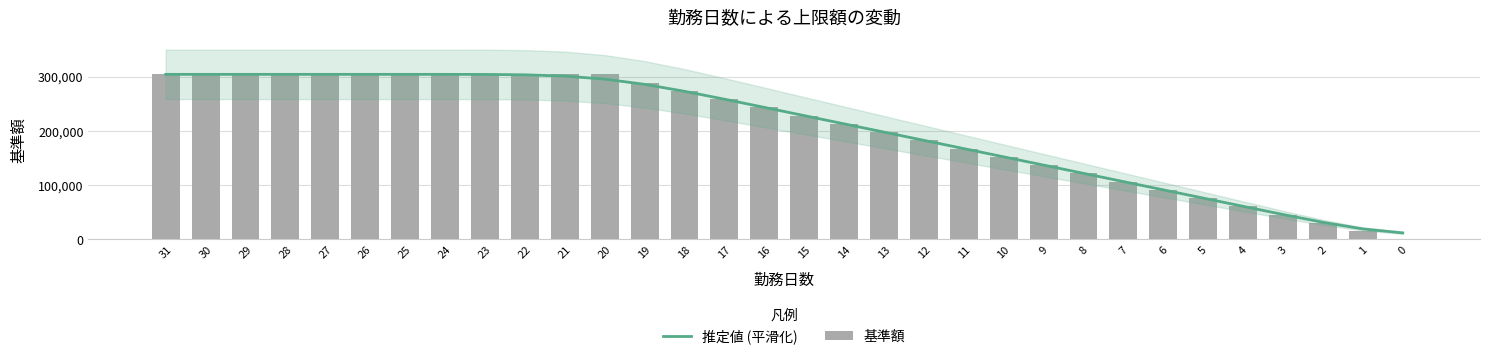

Which has a higher value, 0 or 22?

22